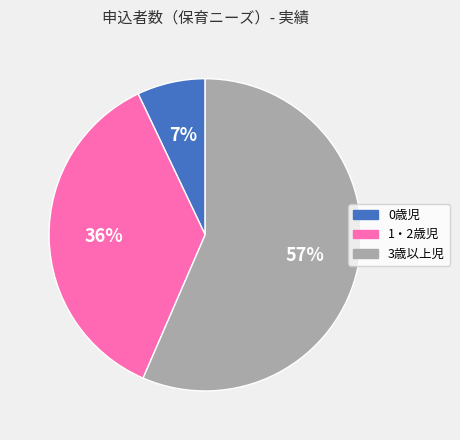

Is 0歳児 the majority of the pie?

No